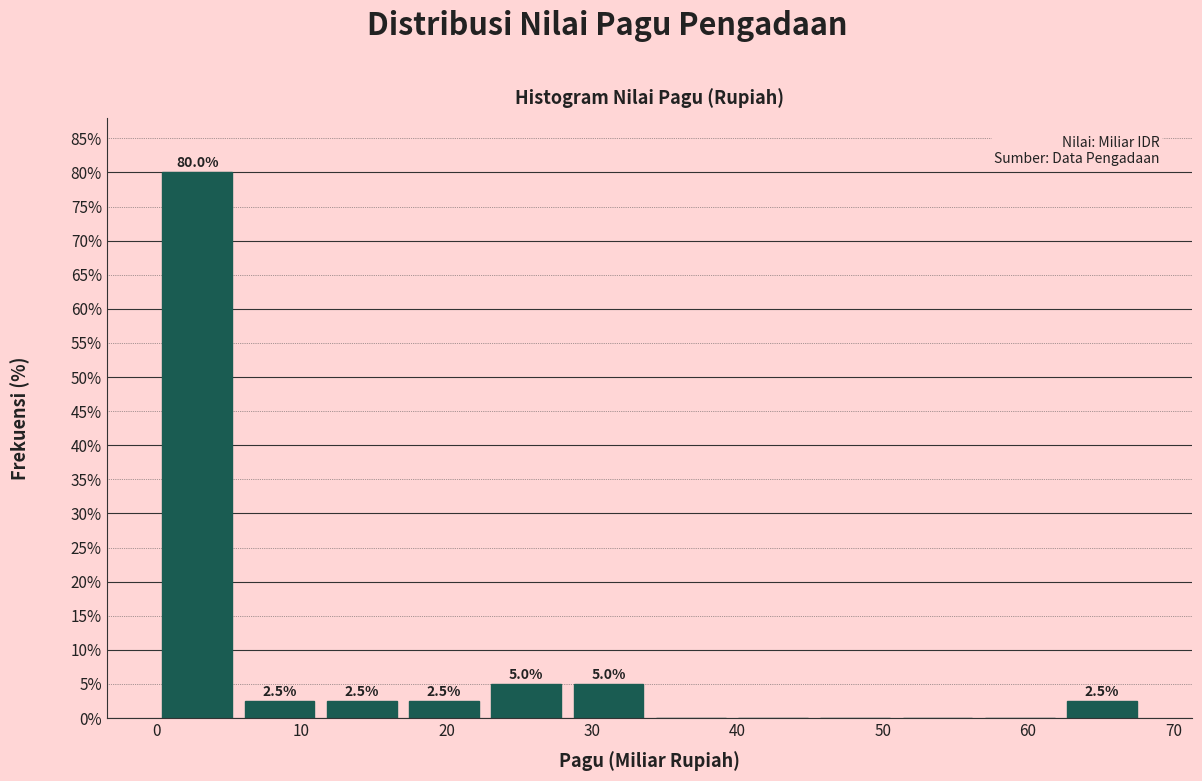

Over which range of the x-axis is the bar tallest?

0 to 6